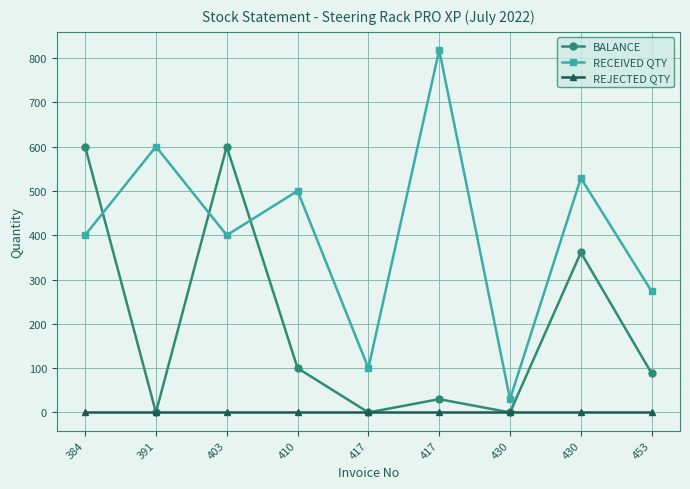

Reading left to right, list all the values displayed in this chart.

BALANCE: 600	0	600	100	0	30	0	361	88
RECEIVED QTY: 400	600	400	500	100	818	30	529	273
REJECTED QTY: 0	0	0	0	0	0	0	0	0